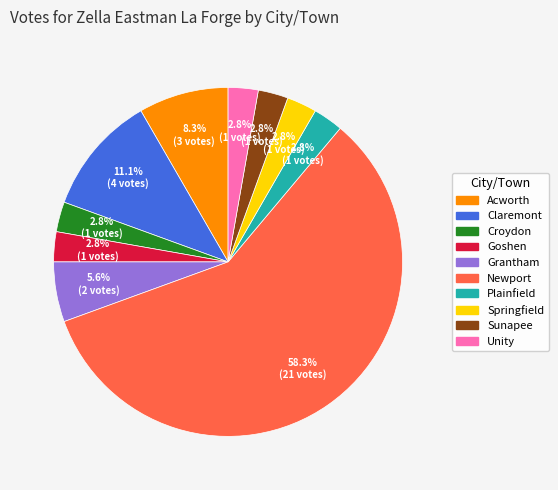

What is the ratio of the value at Unity to the value at Plainfield?

1.0